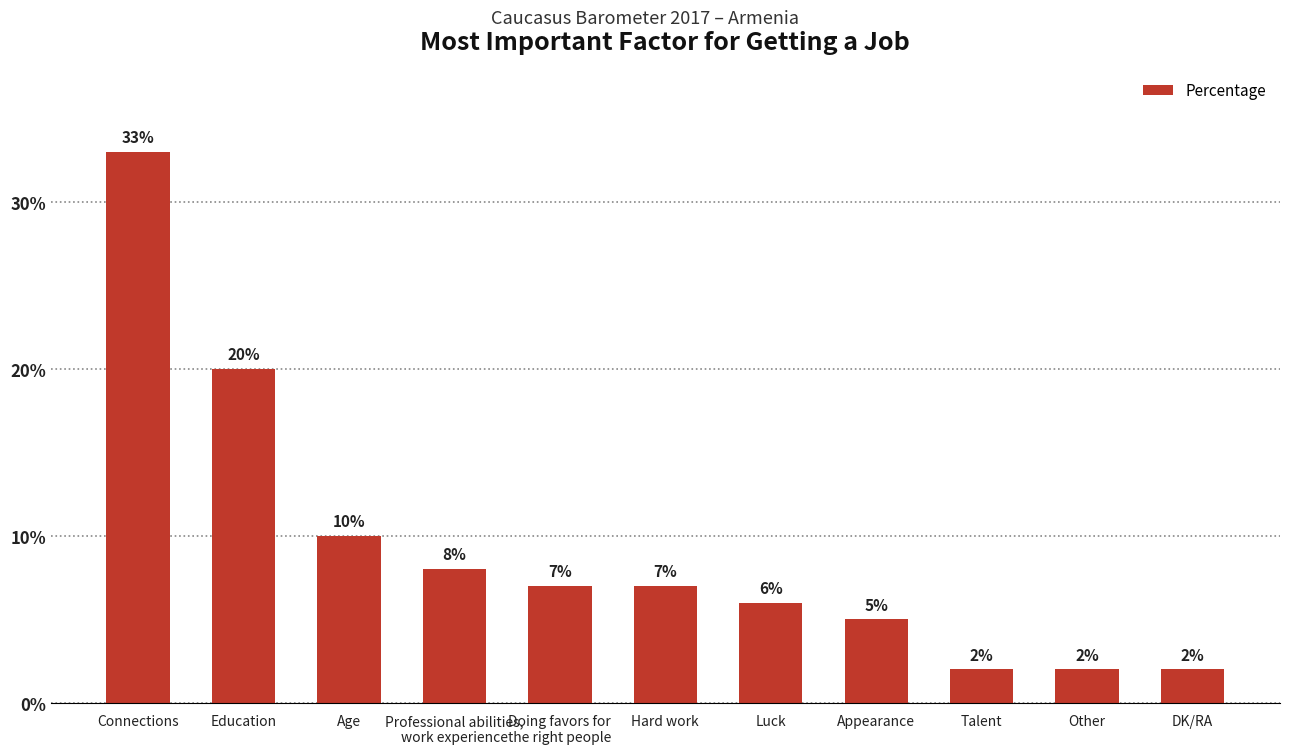

How many data points are less than 7?

5